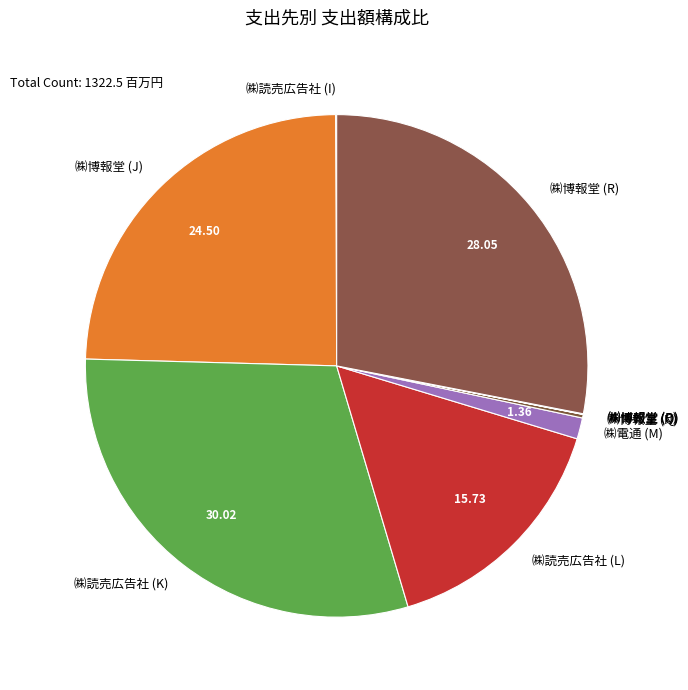

What is the largest slice in the pie chart?

㈱読売広告社 (K)